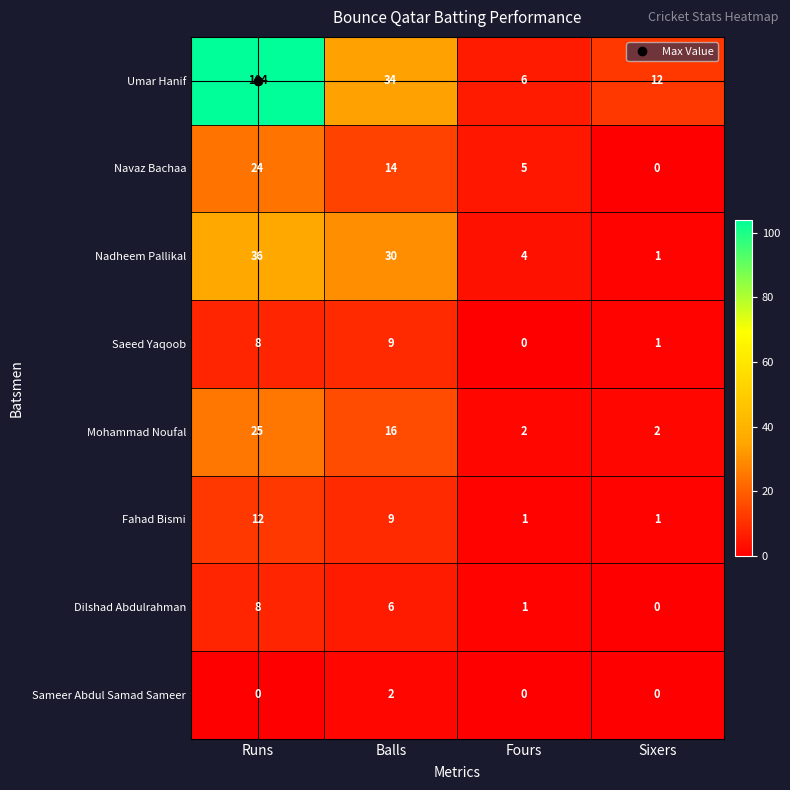

Is the value of Saeed Yaqoob at Fours greater than the value of Umar Hanif at Balls?

No